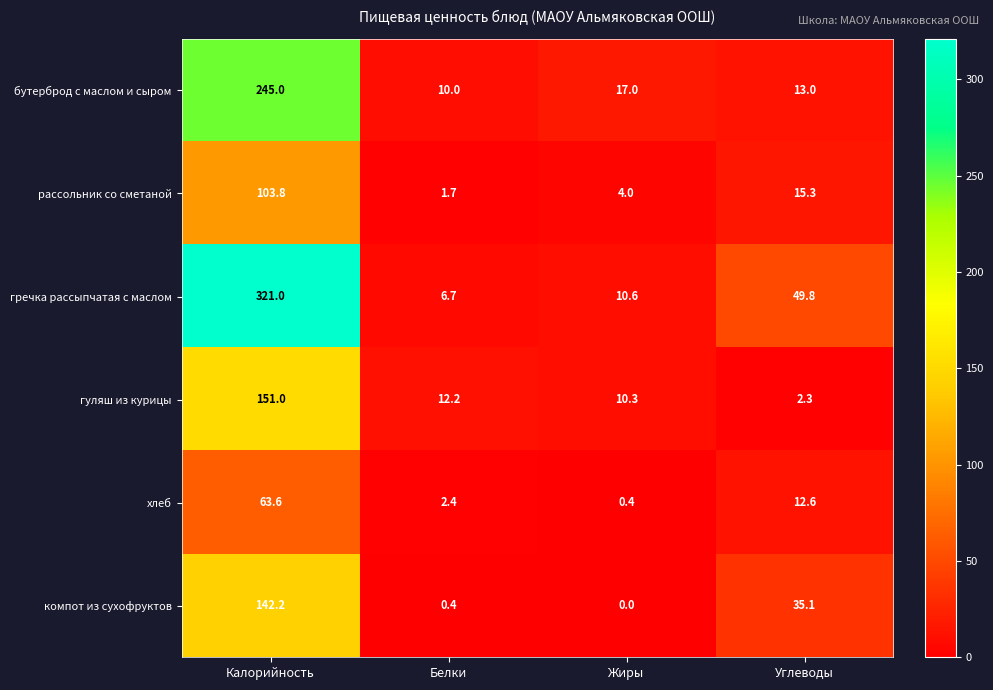

What is the difference between the maximum and minimum values in the гречка рассыпчатая с маслом series?

314.3